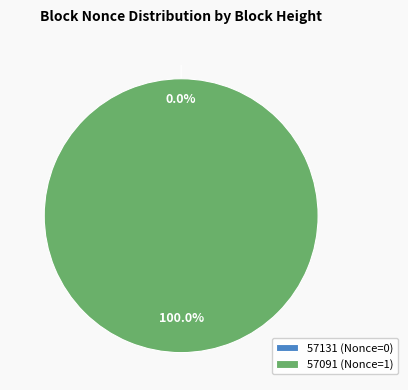

Which slice is the smallest?

57131